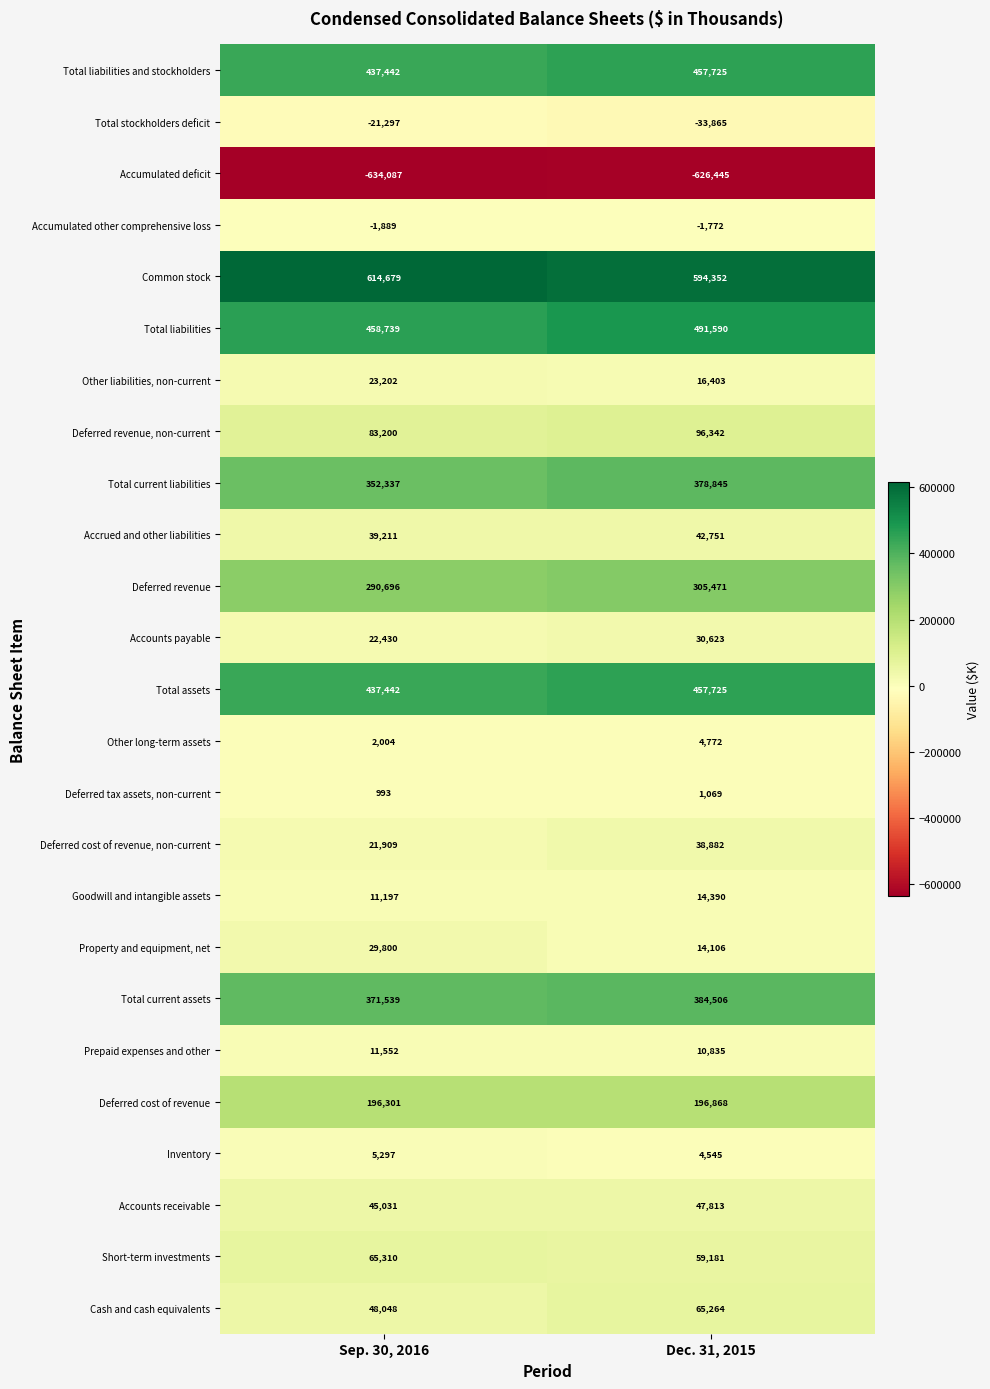

At which category does the chart reach its minimum across all series?

Sep. 30, 2016